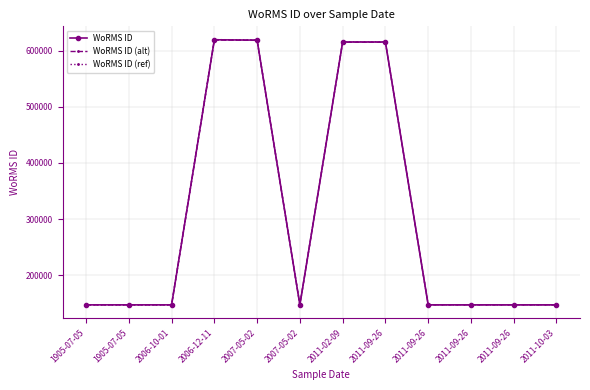

What is the difference between the highest and lowest values at 2006-12-11?

739.2